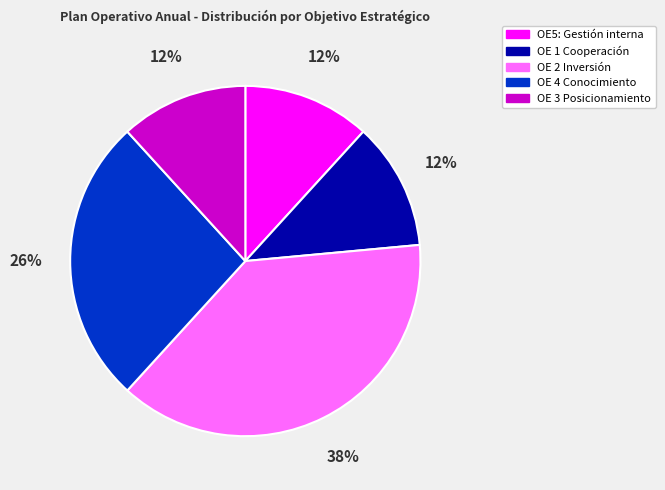

What percentage is the OE5: Gestión interna slice, to the nearest percent?

12%